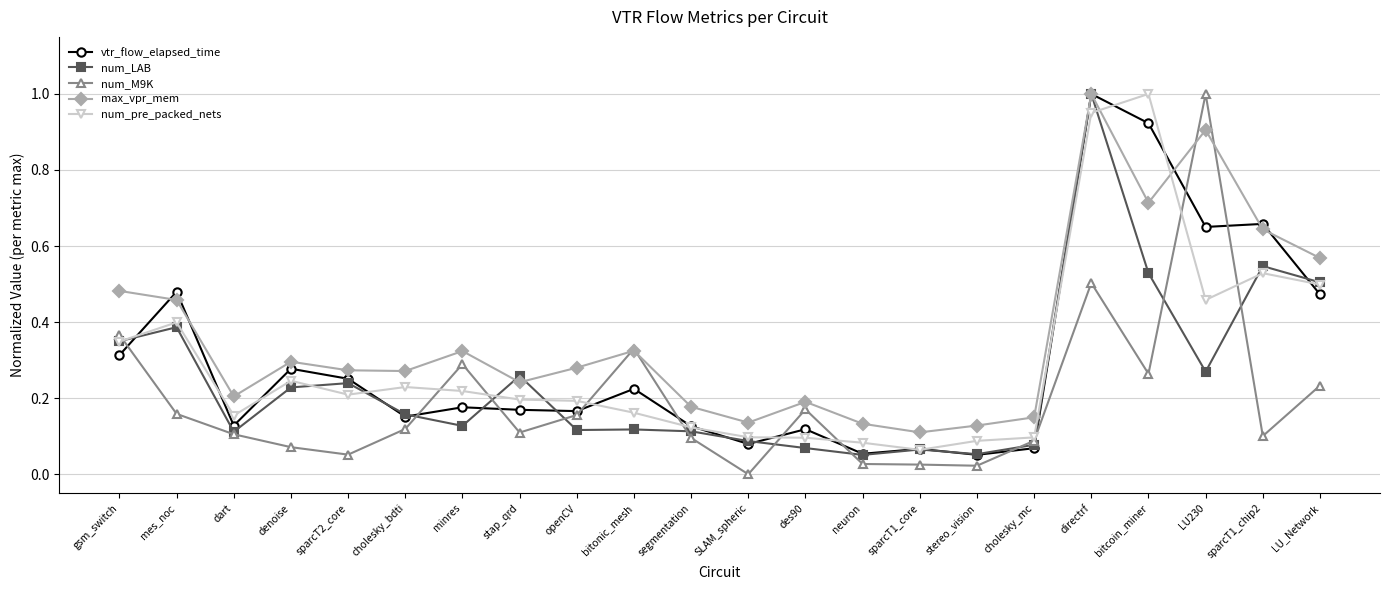

Which series ends up on top after the final intersection of max_vpr_mem and vtr_flow_elapsed_time?

max_vpr_mem